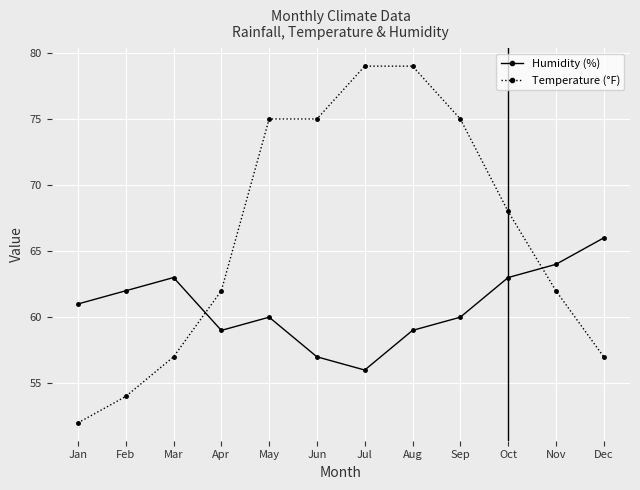

Which series has the largest range (max minus min)?

Temperature (°F)